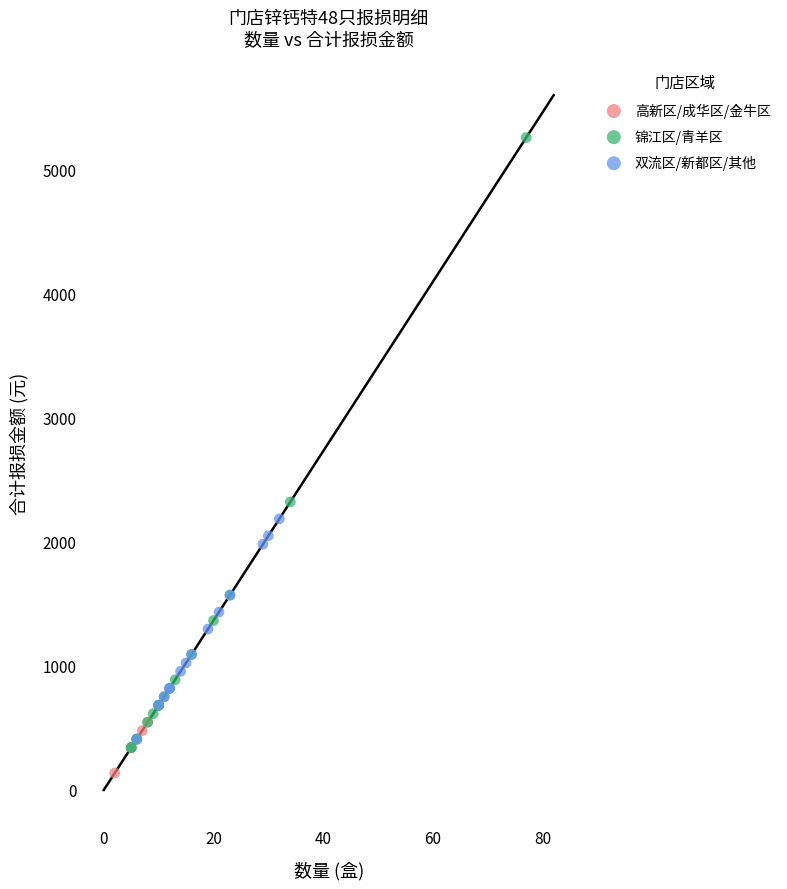

Which series contains the lowest Y value?

高新区/成华区/金牛区